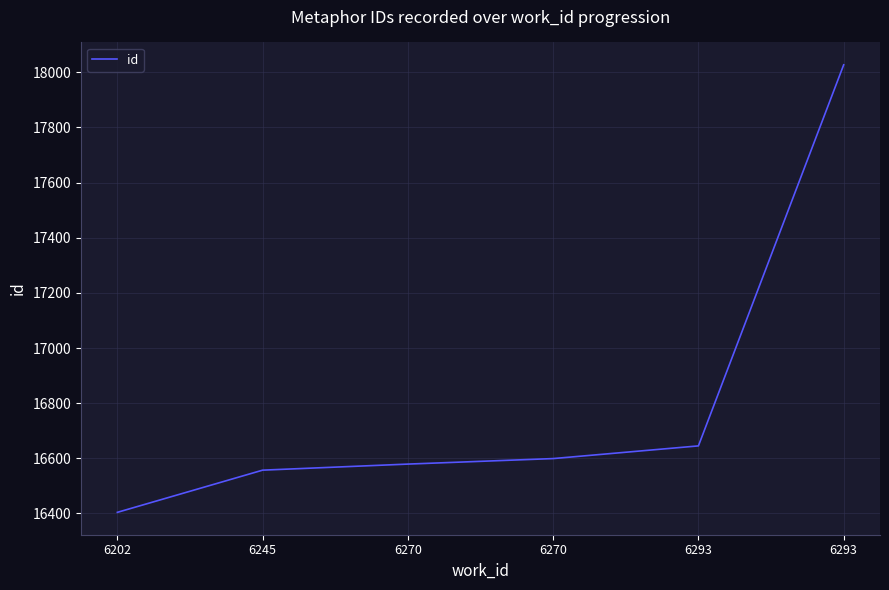

What is the sum of all values?

100811